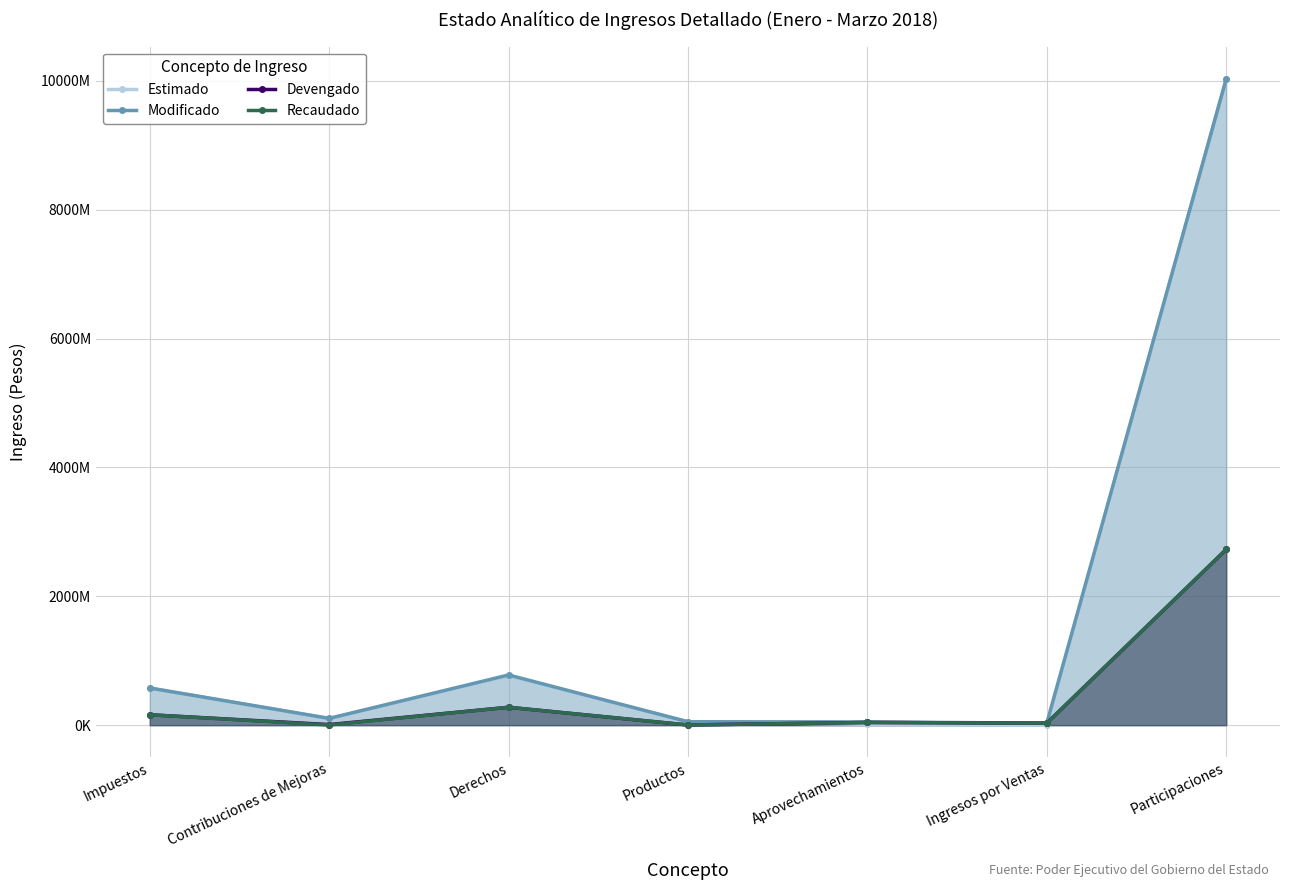

What are all the series names shown in the legend?

Estimado, Modificado, Devengado, Recaudado